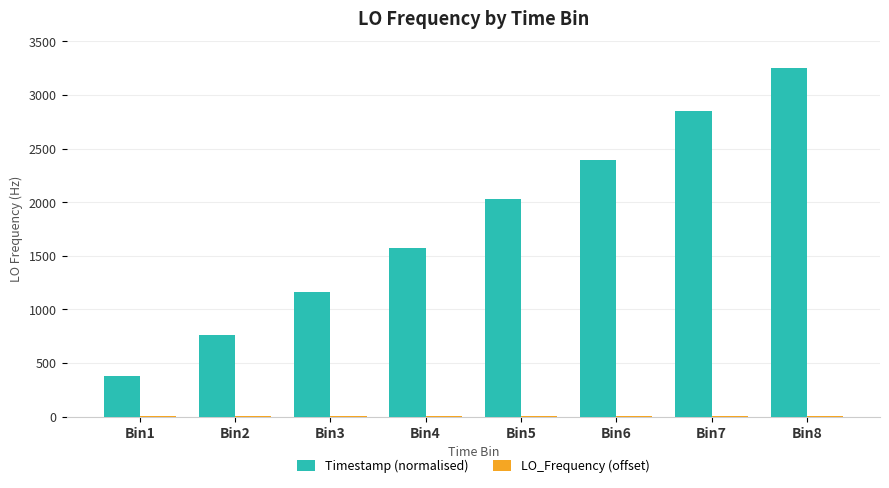

At which category is the sum across all series the highest?

Bin8